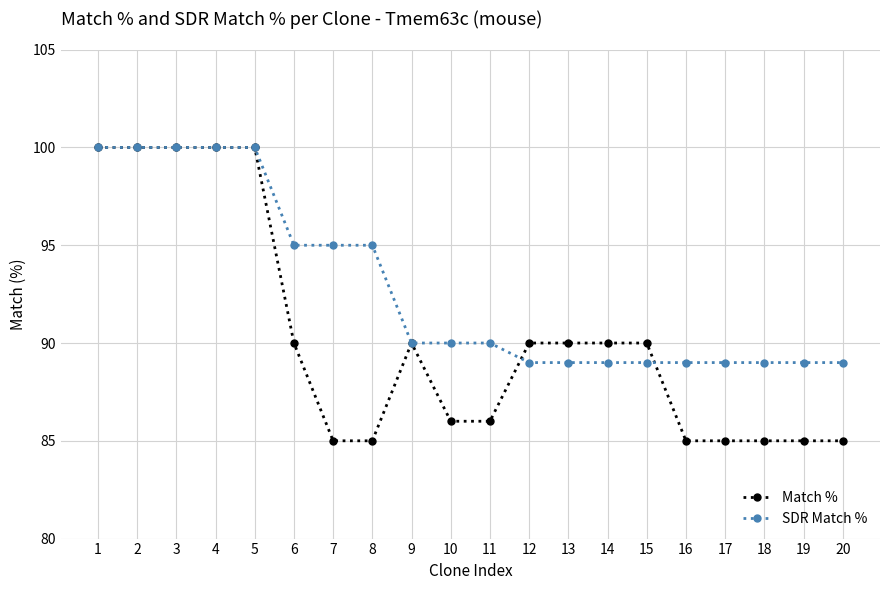

The SDR Match % series shows 45 at 10. True or false?

False